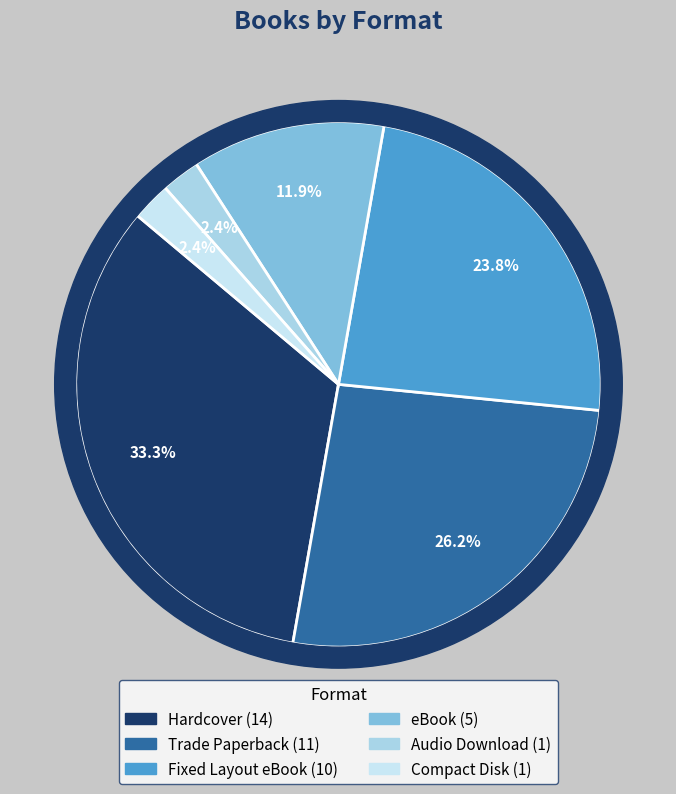

Is there any slice that represents more than half of the pie?

No